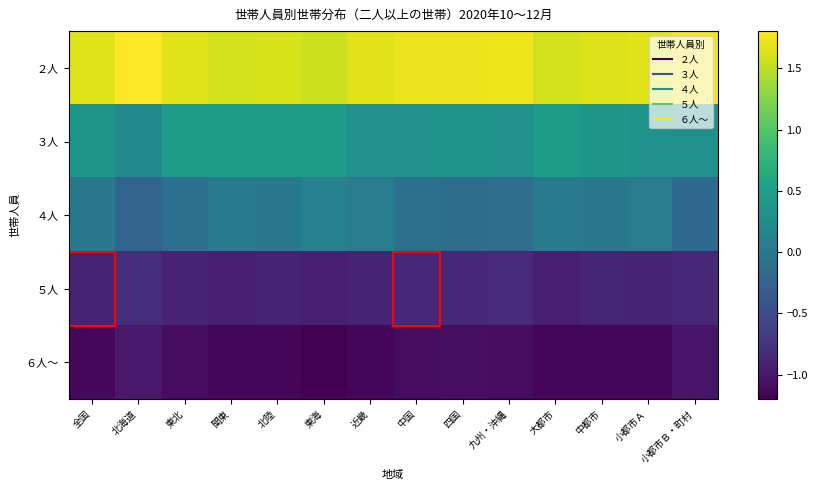

At which category is the sum across all series the highest?

小都市Ｂ・町村